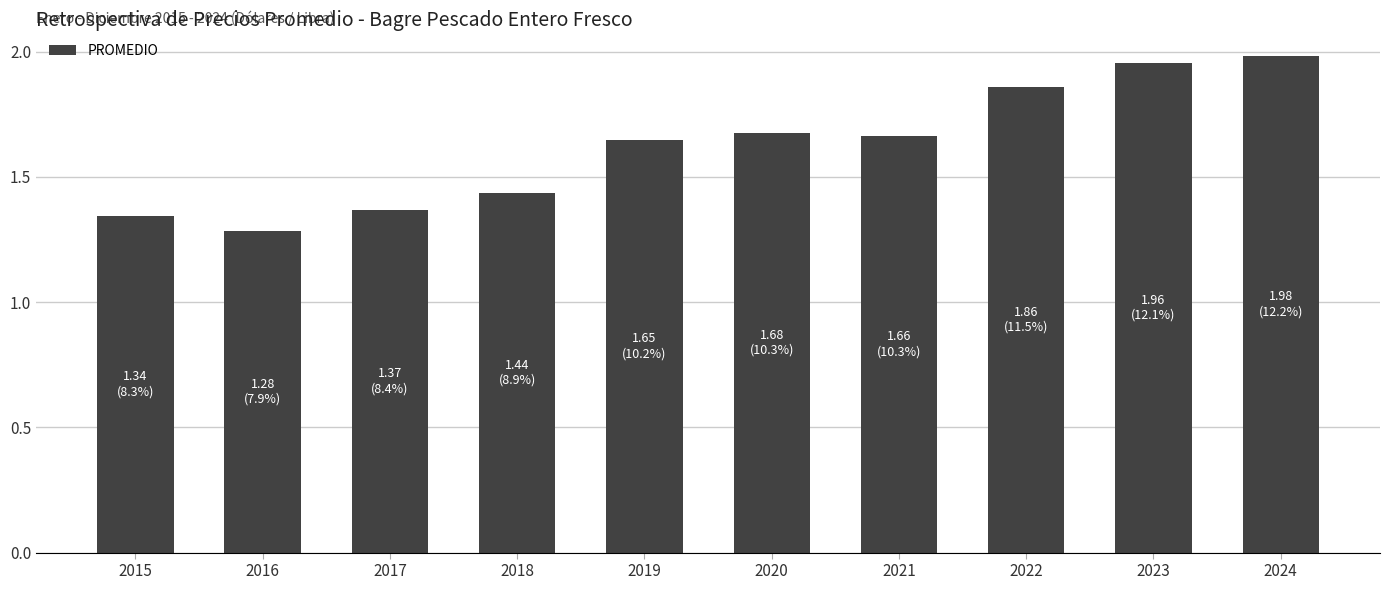

Where is the data nearest to the value 1?

2016